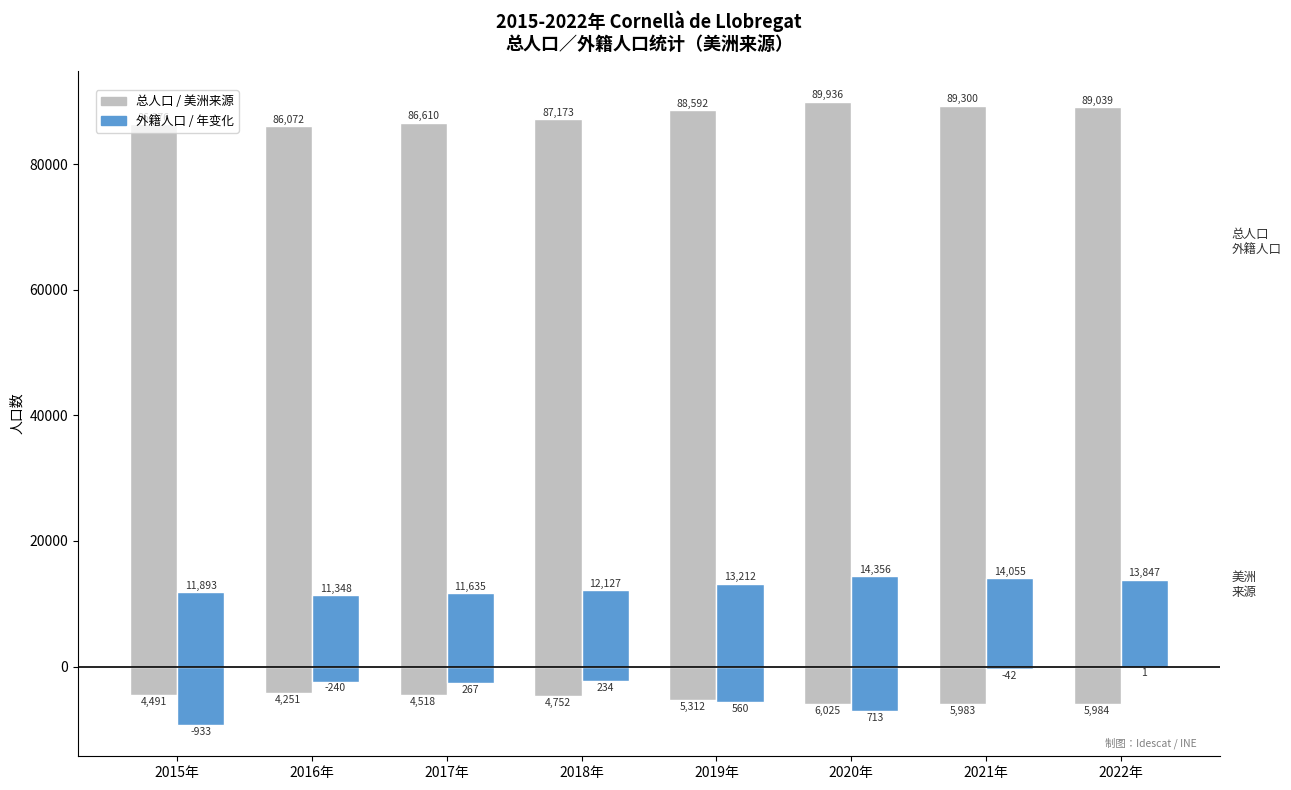

Reading left to right, extract all data points from this chart.

Total popul.: 86376	86072	86610	87173	88592	89936	89300	89039
Foreign popul.: 11893	11348	11635	12127	13212	14356	14055	13847
America origin (neg): -4491	-4251	-4518	-4752	-5312	-6025	-5983	-5984
Annual change ×10 (neg): -9330	-2400	-2670	-2340	-5600	-7130	-420	-10